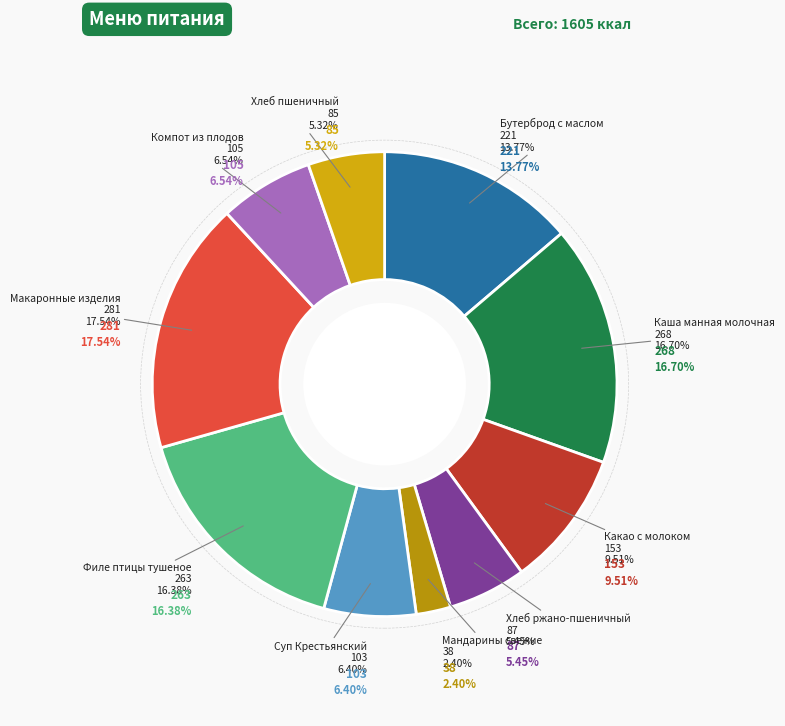

To the nearest percent, what is the difference between the Макаронные изделия and Суп Крестьянский slice percentages?

11%